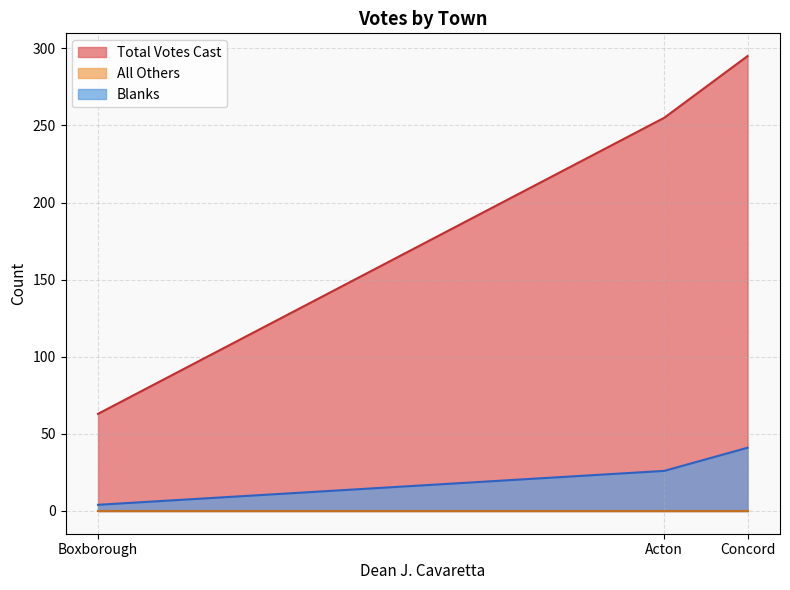

List the labels in order of All Others value, smallest first.

Acton, Boxborough, Concord